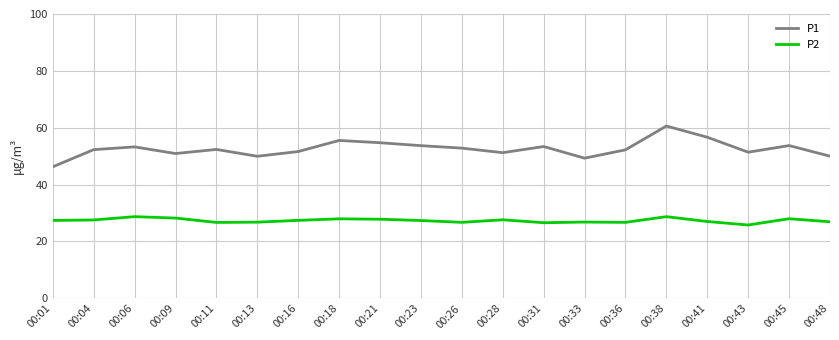

What is the spread (max minus min) of values at 00:06?

24.5